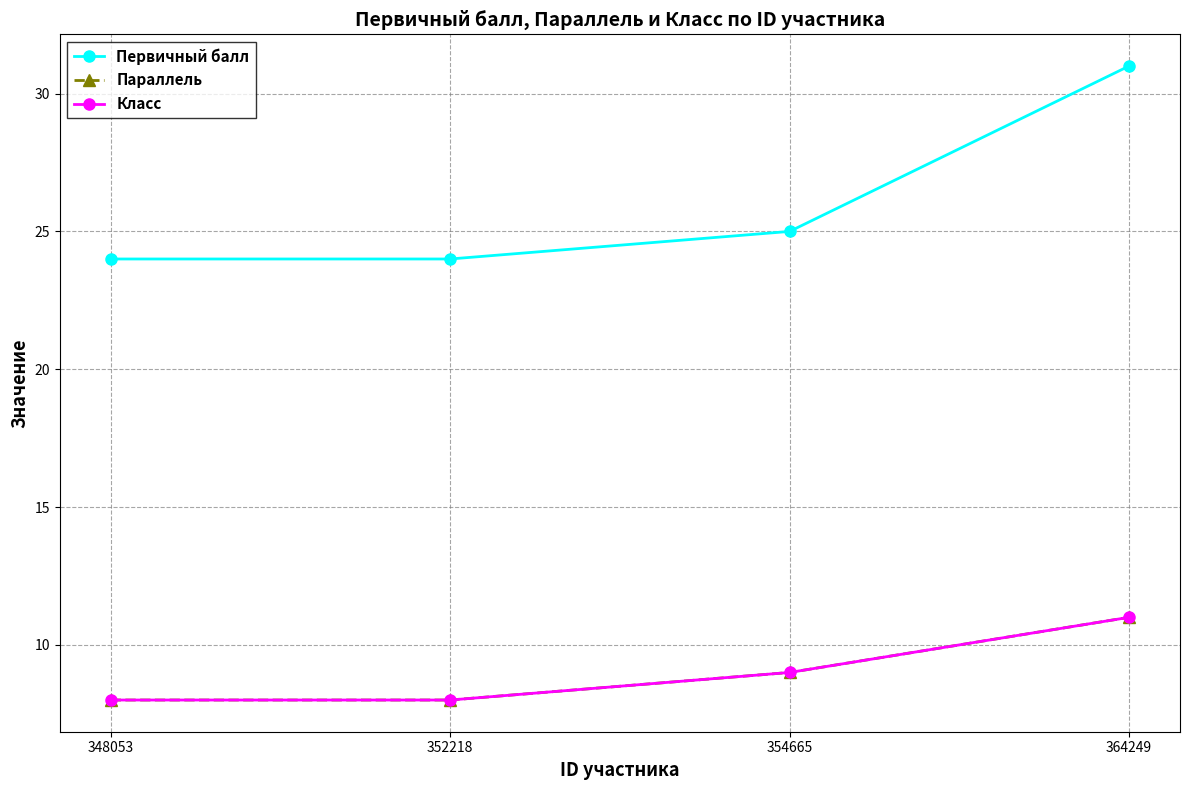

True or false: Класс and Первичный балл cross at least once.

False